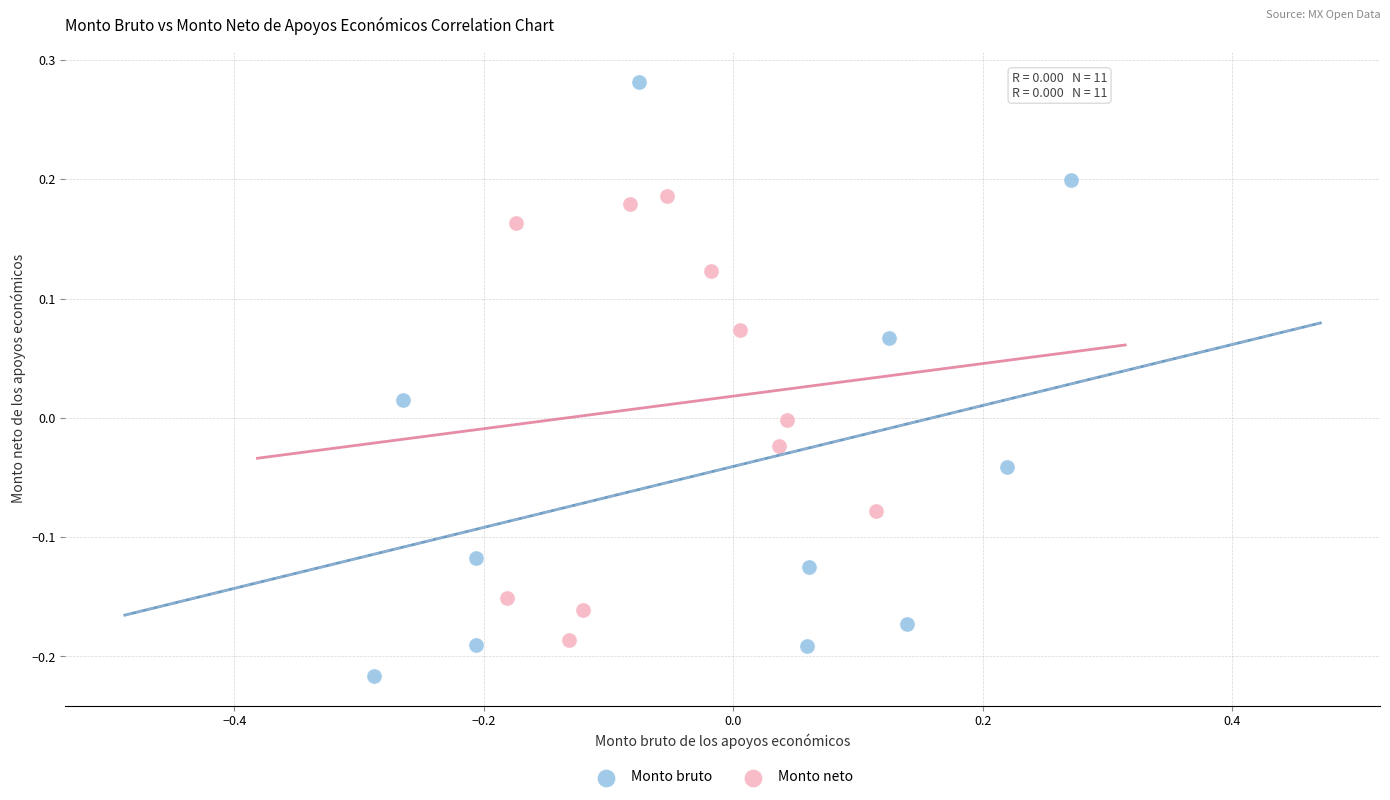

Which series contains the lowest Y value?

Monto bruto